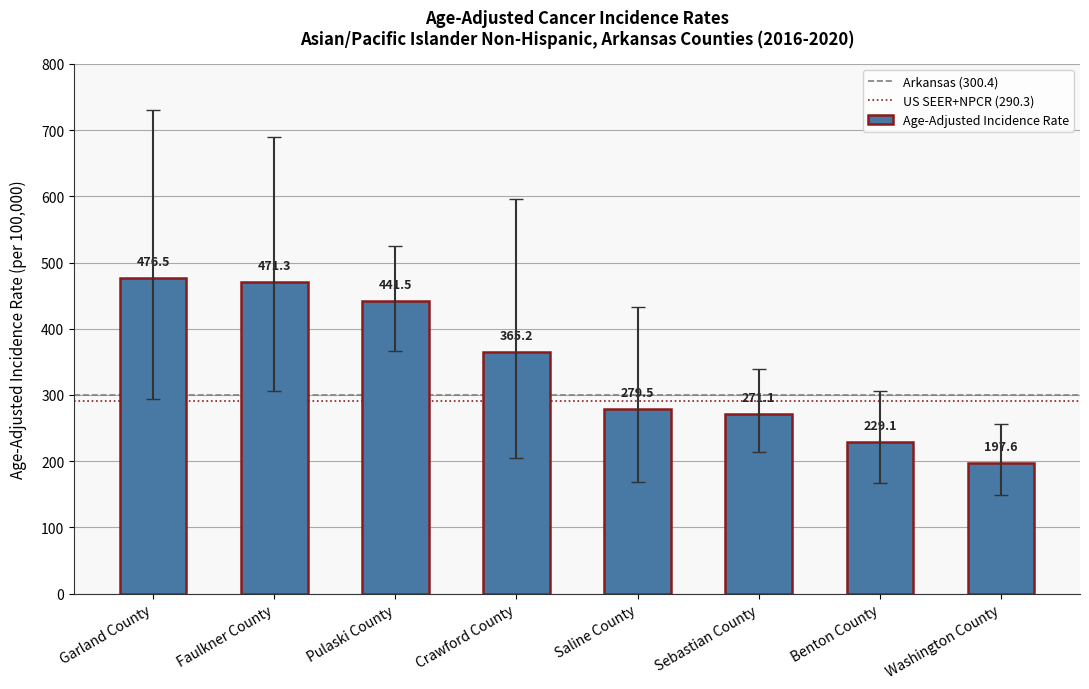

List the labels in order of value, smallest first.

Washington County, Benton County, Sebastian County, Saline County, Crawford County, Pulaski County, Faulkner County, Garland County